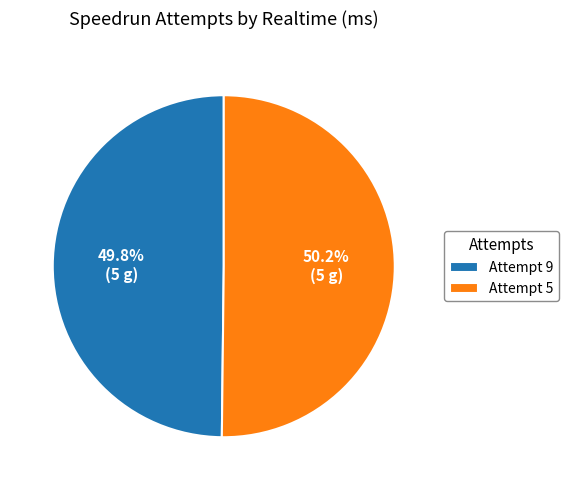

To the nearest percent, what is the average slice percentage?

50%